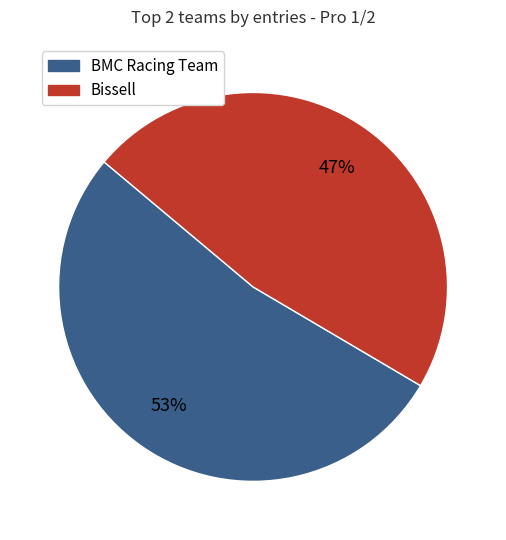

Is there a majority slice in this chart?

Yes